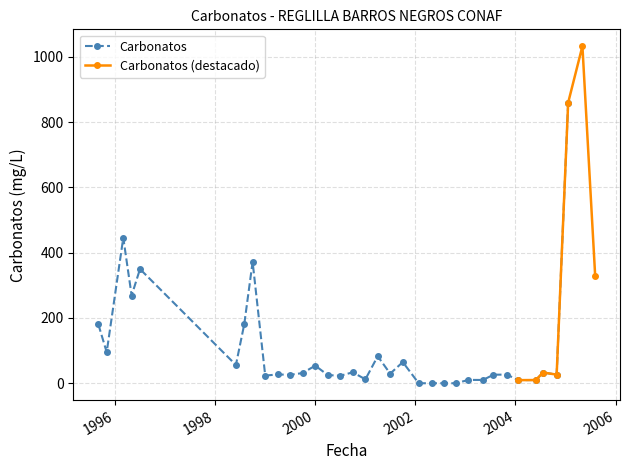

The chart shows a value of 22.8 at 2000-07-01. True or false?

True